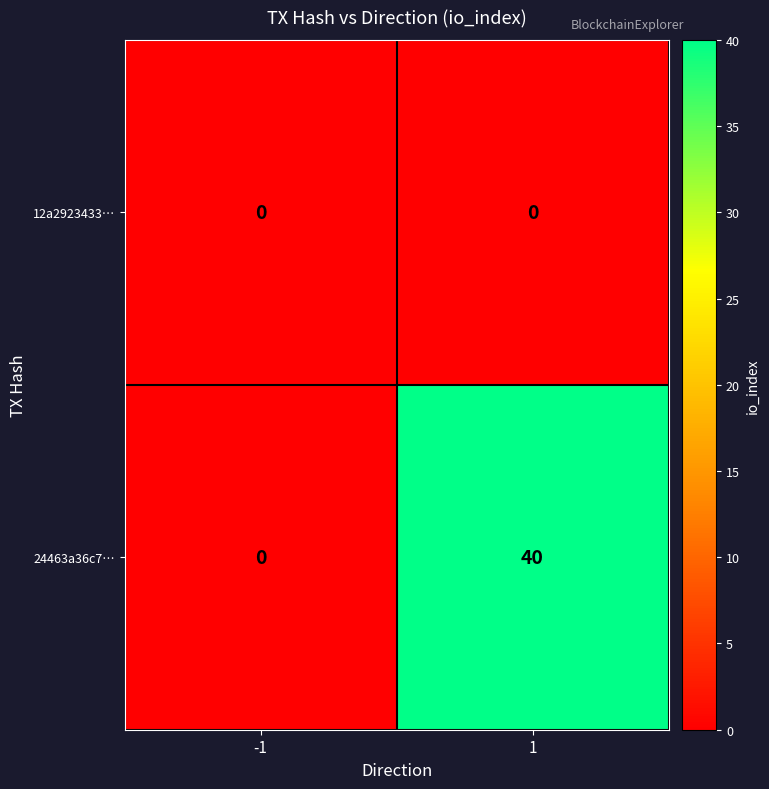

What is the greatest value displayed?

40